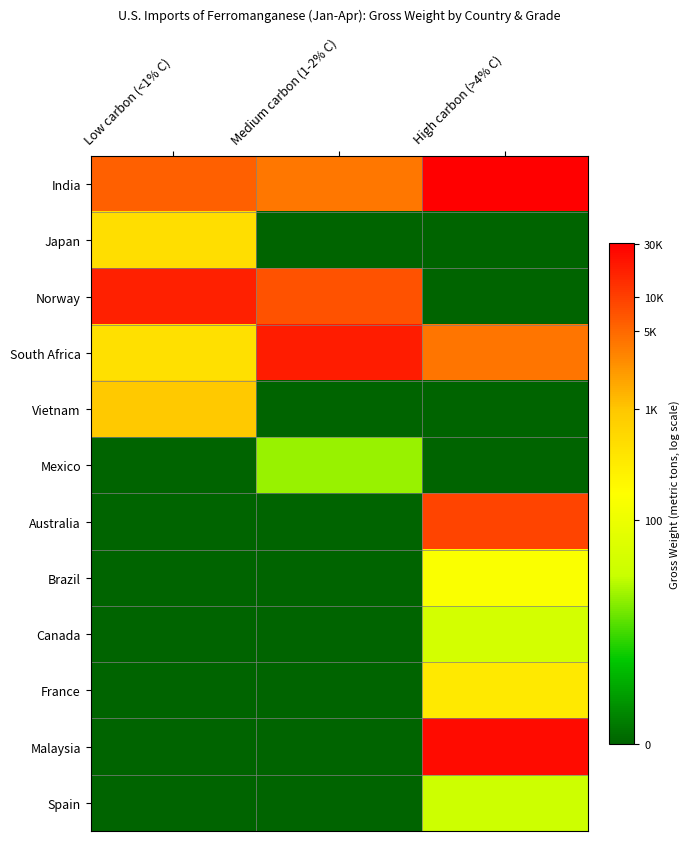

What is the spread (max minus min) of values at High carbon (>4% C)?

10.3